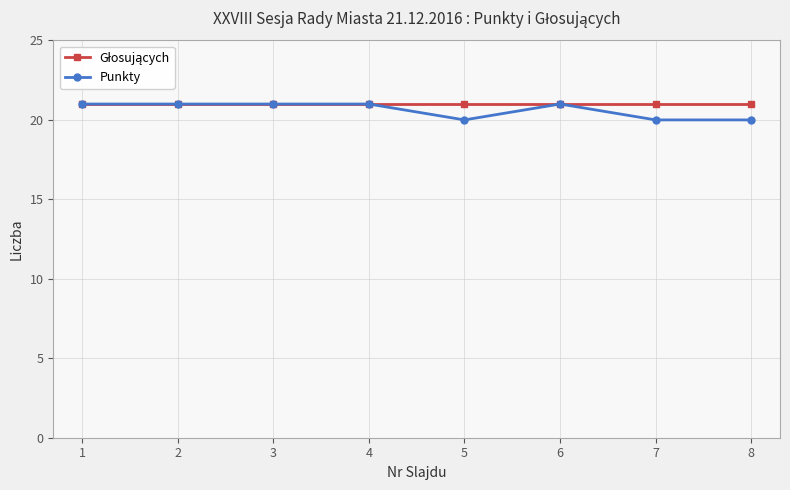

What is the value of the Punkty point at the 2nd from the left?

21